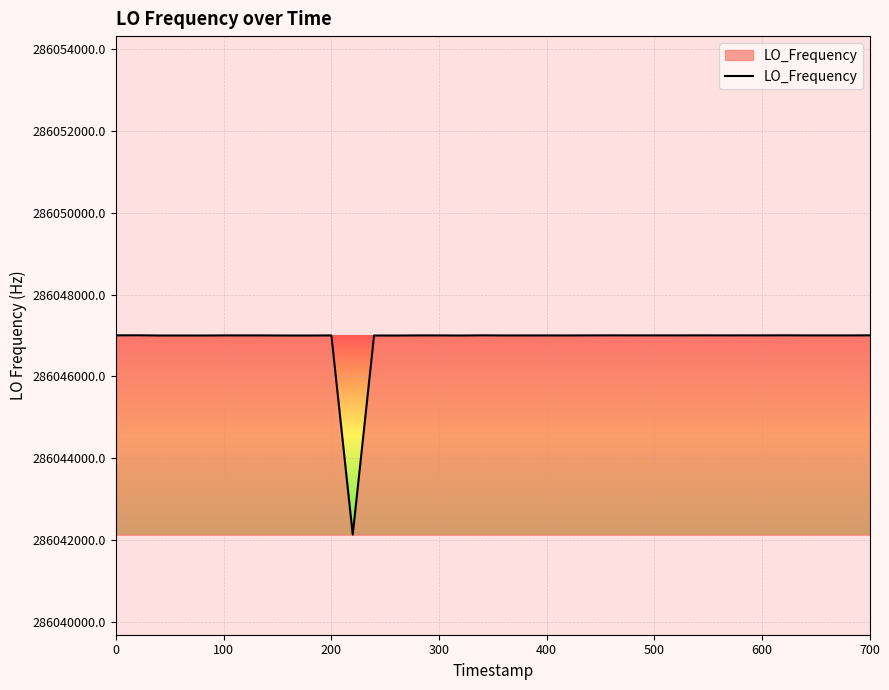

Does the chart have visible grid lines?

Yes